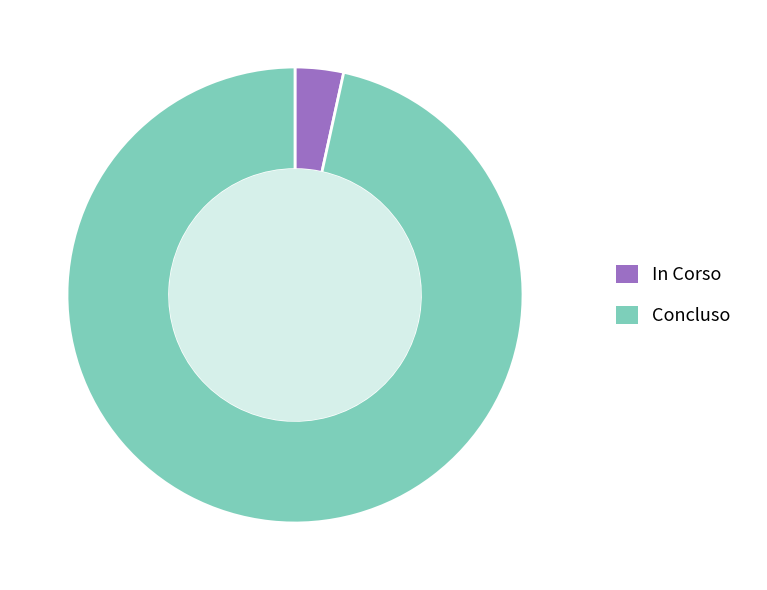

Does any single category account for the majority?

Yes